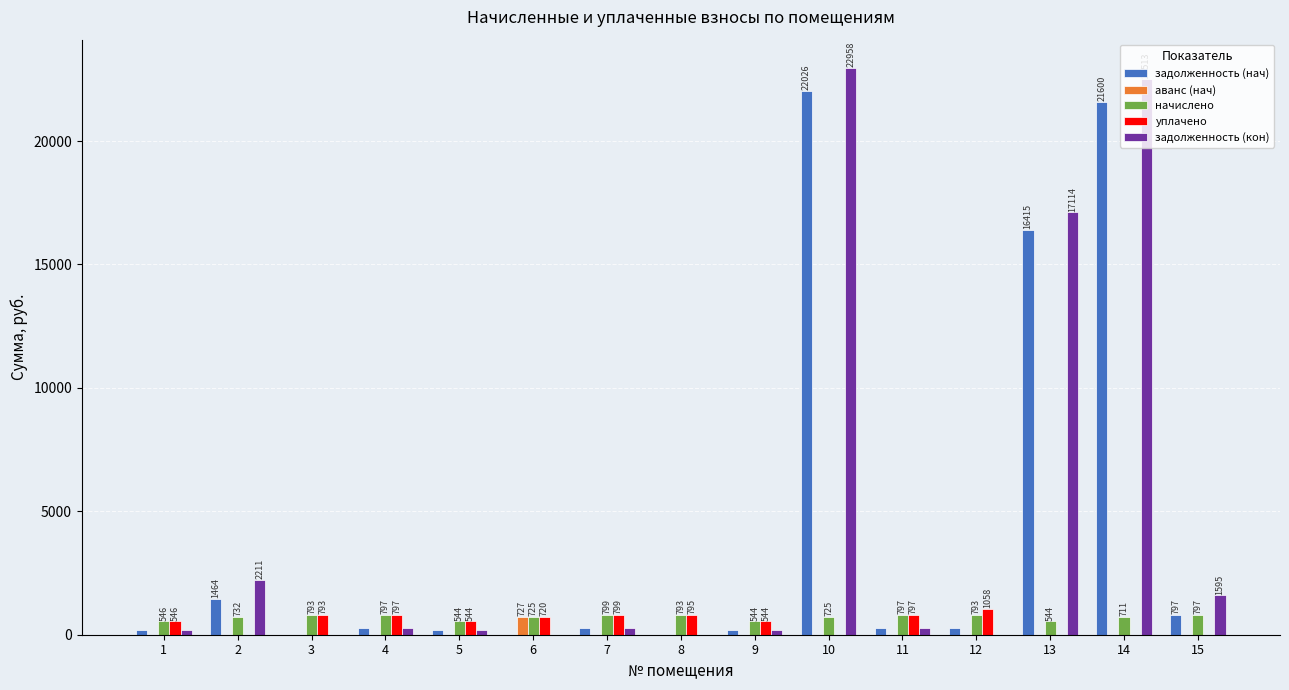

What is the maximum value shown in the chart?

22957.8